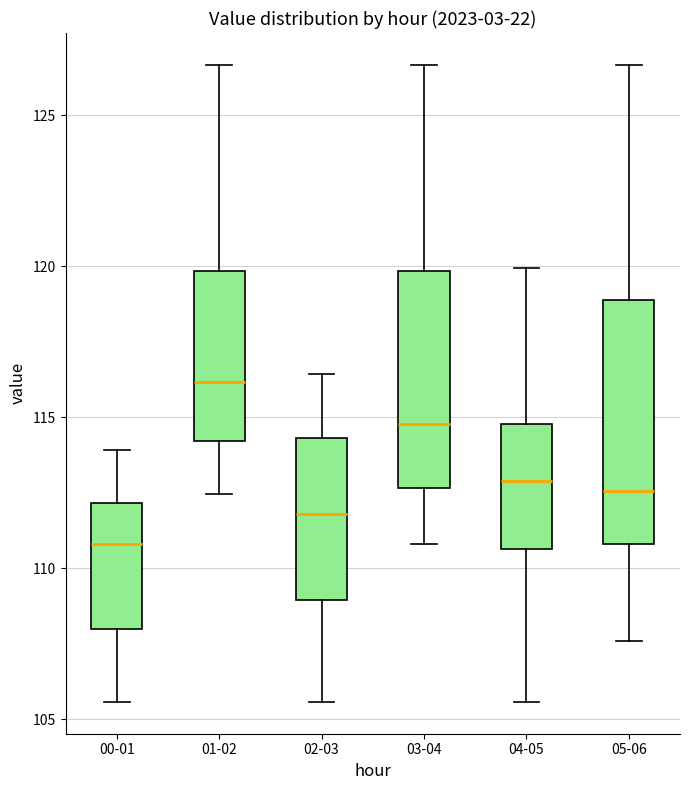

Reading left to right, read every box against the y-axis: the position of its median line, the range the box covers, and the ends of its whiskers. The values are not printed on the chart, so give them approximately, as read against the axis.

00-01: median 111.0, box 108.0 to 112.0, whiskers 105.5 to 114.0
01-02: median 116.0, box 114.0 to 120.0, whiskers 112.5 to 126.5
02-03: median 112.0, box 109.0 to 114.5, whiskers 105.5 to 116.5
03-04: median 115.0, box 112.5 to 120.0, whiskers 111.0 to 126.5
04-05: median 113.0, box 110.5 to 115.0, whiskers 105.5 to 120.0
05-06: median 112.5, box 111.0 to 119.0, whiskers 107.5 to 126.5